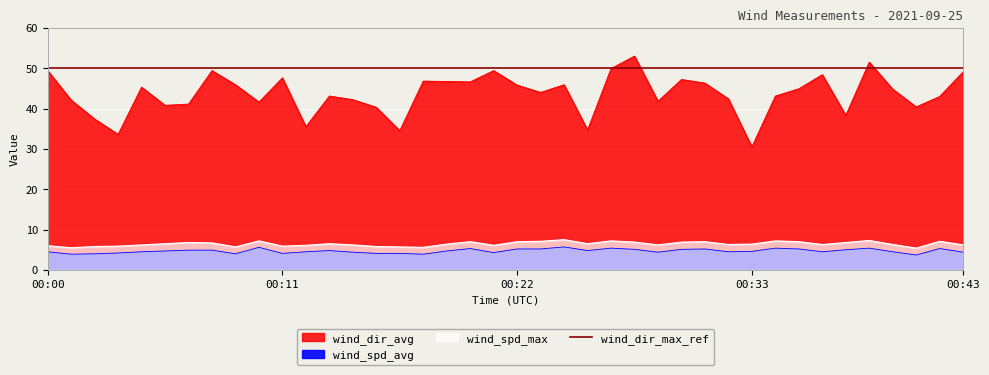

What is the difference between the maximum and minimum values in the wind_spd_avg series?

2.0